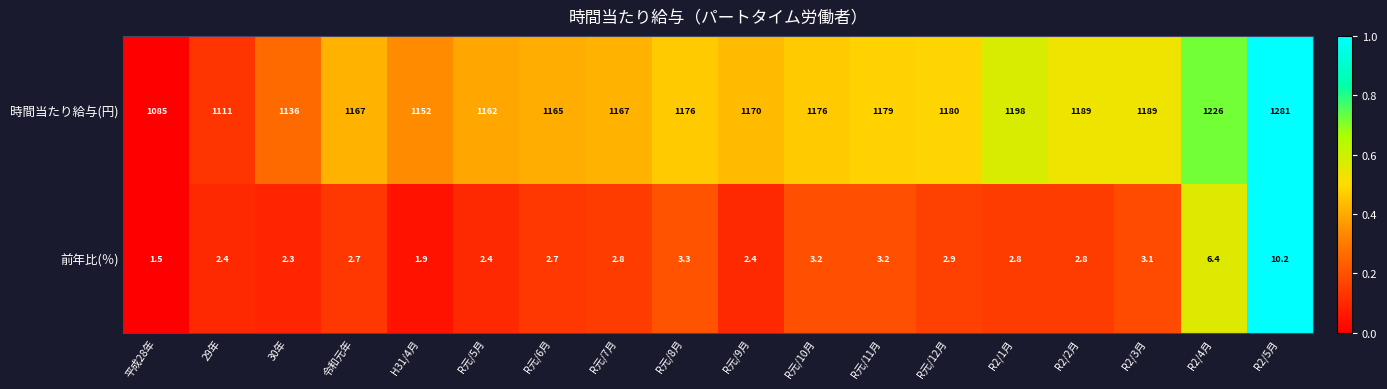

Is it true that 前年比(％) equals 1.9 at H31/4月?

True